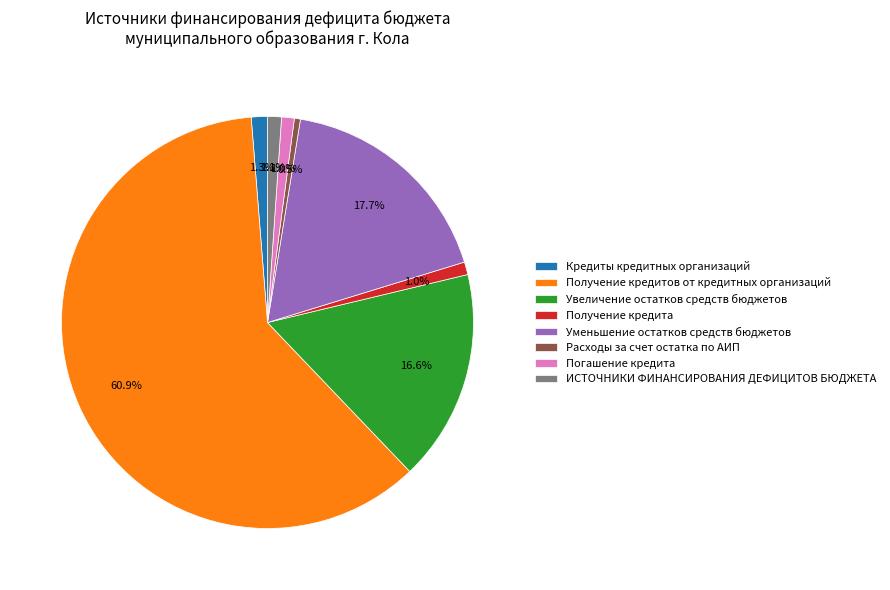

Which category has the biggest portion of the pie?

Получение кредитов от кредитных организаций